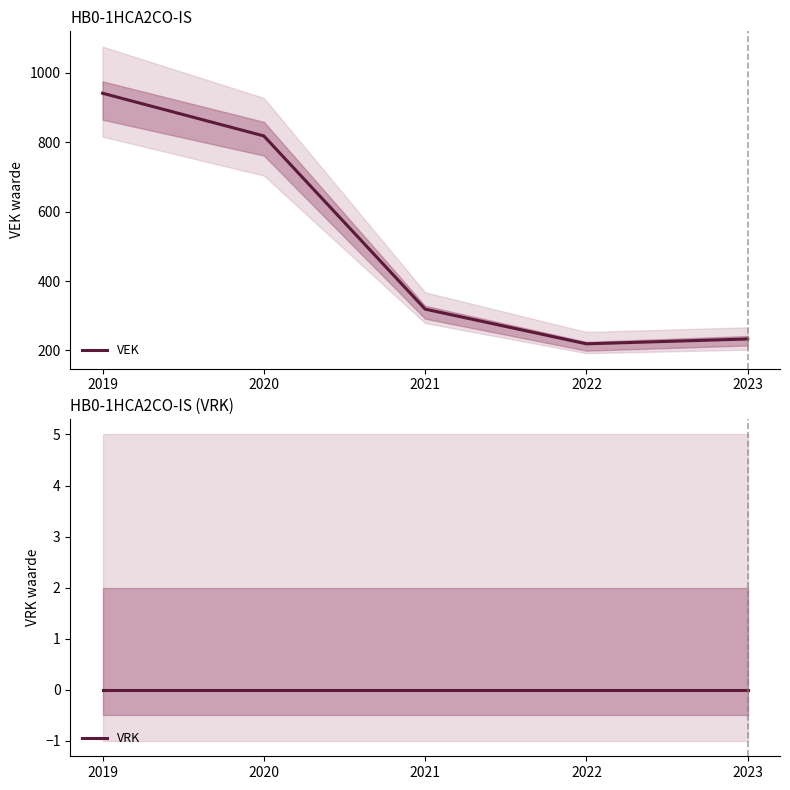

Where is VEK nearest to the value 580?

2020